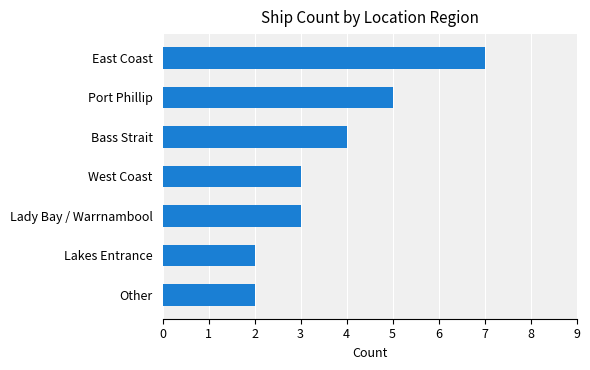

What is the label of the 1st bar from the bottom?

Other